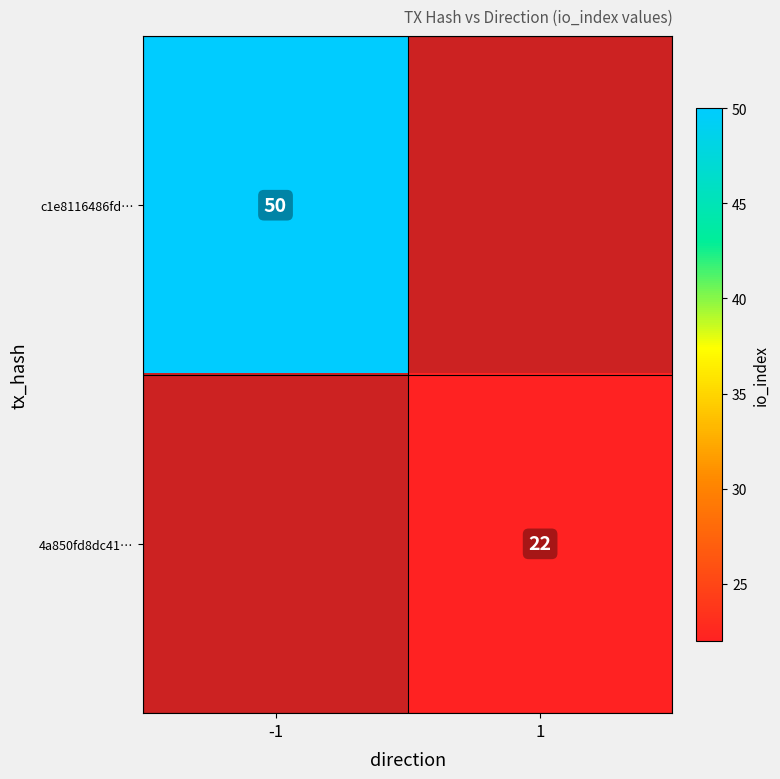

How many distinct data groups are displayed?

2